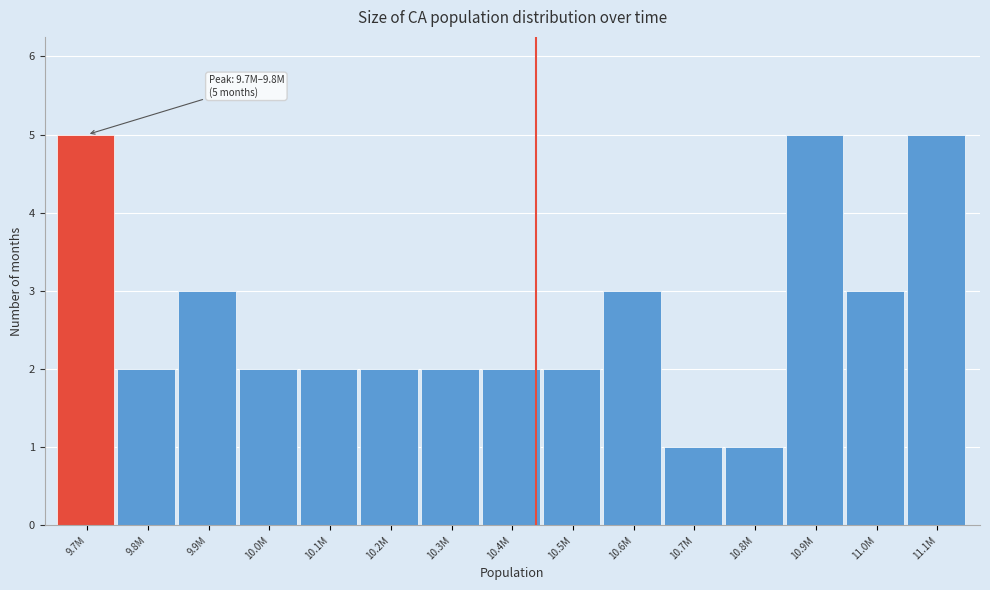

Reading right to left, what are all the values shown in this chart?

11.1M=5	11.0M=3	10.9M=5	10.8M=1	10.7M=1	10.6M=3	10.5M=2	10.4M=2	10.3M=2	10.2M=2	10.1M=2	10.0M=2	9.9M=3	9.8M=2	9.7M=5